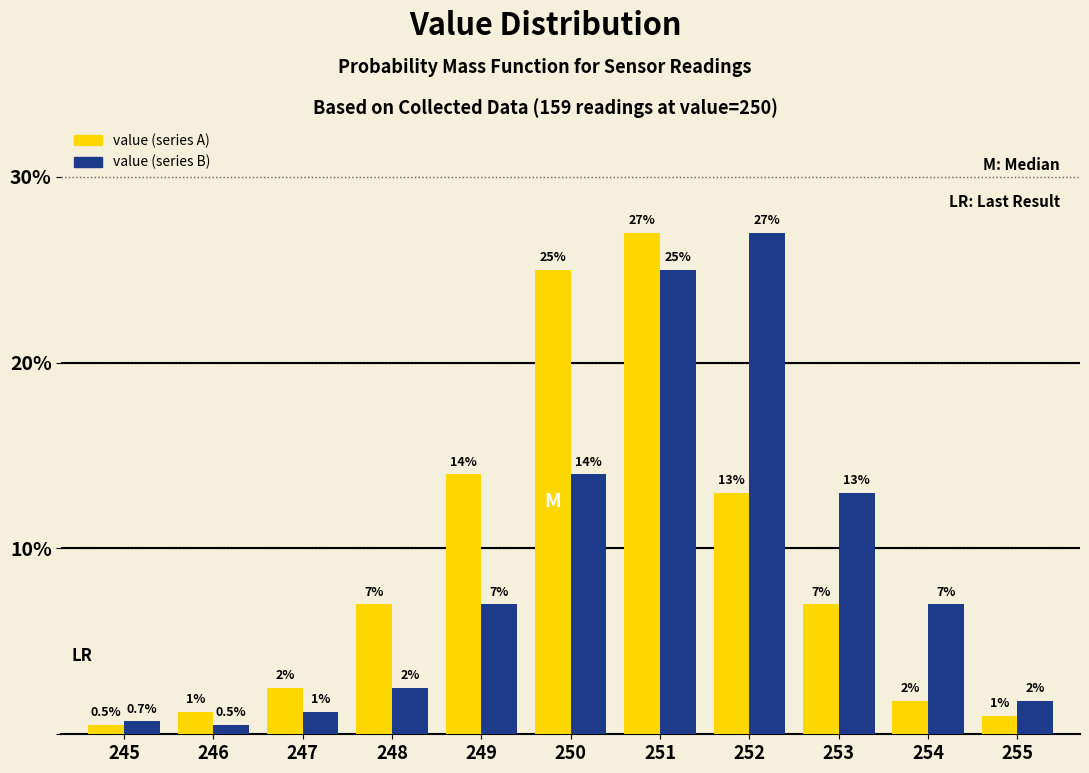

Reading right to left, transcribe all the data shown in this chart.

value (series A): 1.0	1.8	7.0	13.0	27.0	25.0	14.0	7.0	2.5	1.2	0.5
value (series B): 1.8	7.0	13.0	27.0	25.0	14.0	7.0	2.5	1.2	0.5	0.7